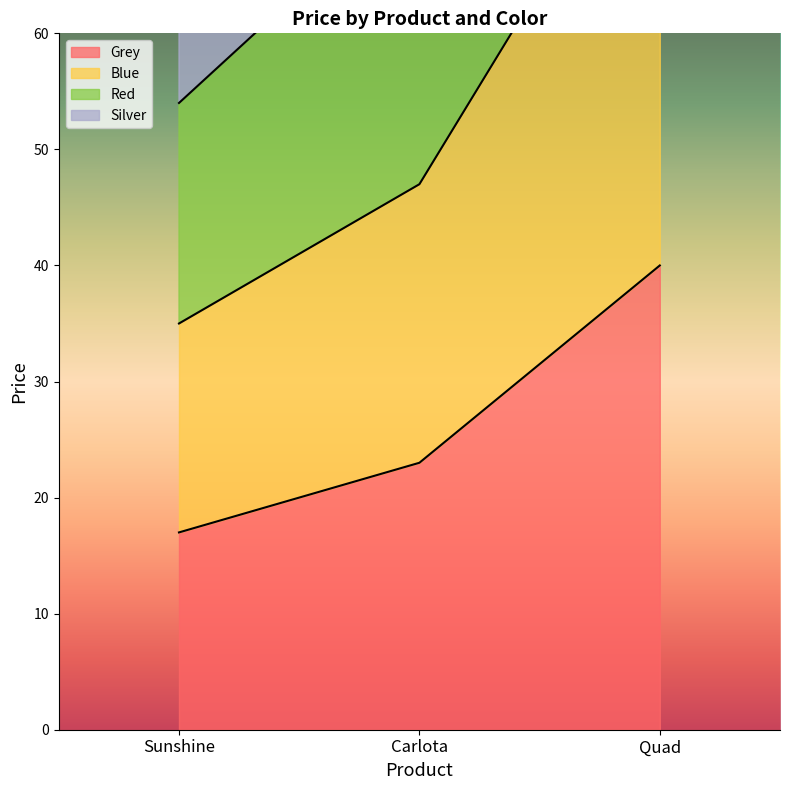

What is the total value across all series at Sunshine?

189